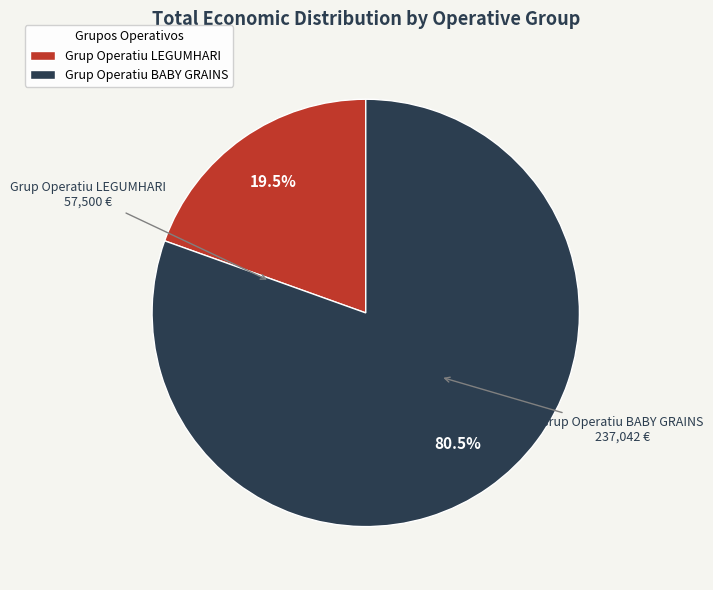

Approximately how many times larger is the value at Grup Operatiu BABY GRAINS compared to Grup Operatiu LEGUMHARI?

4.1